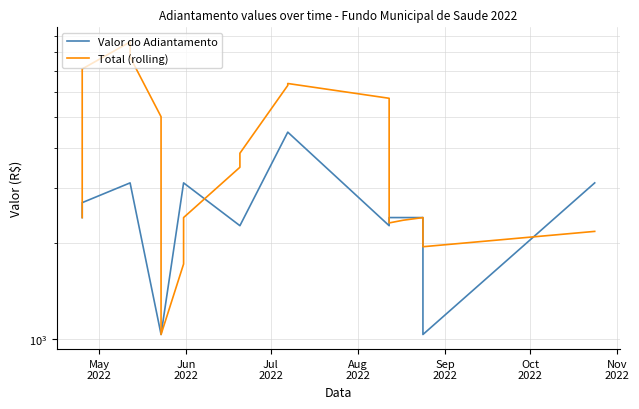

After their last crossing, which series has the higher values: Total (rolling) or Valor do Adiantamento?

Valor do Adiantamento